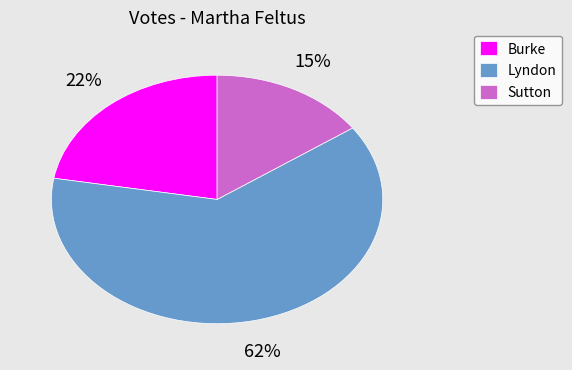

What percentage is the Burke slice, to the nearest percent?

22%